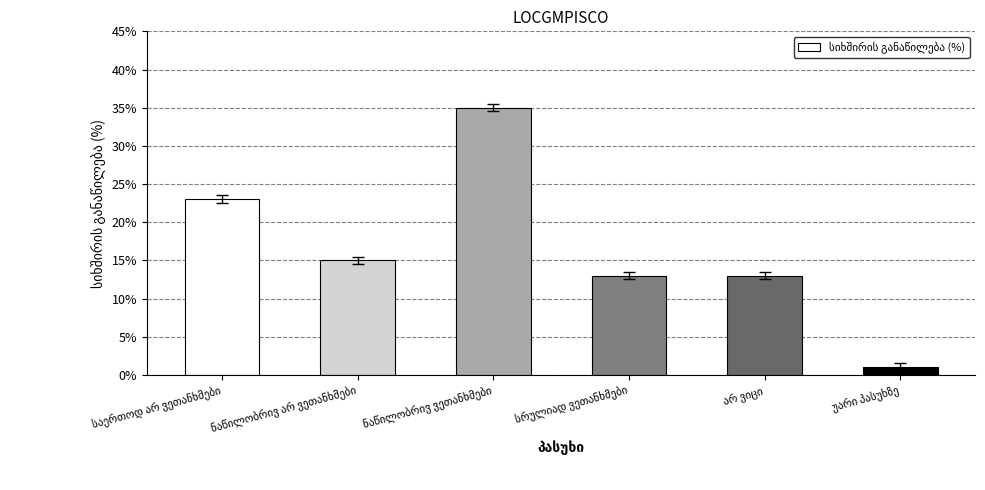

What is the value of the 4th bar from the left?

13